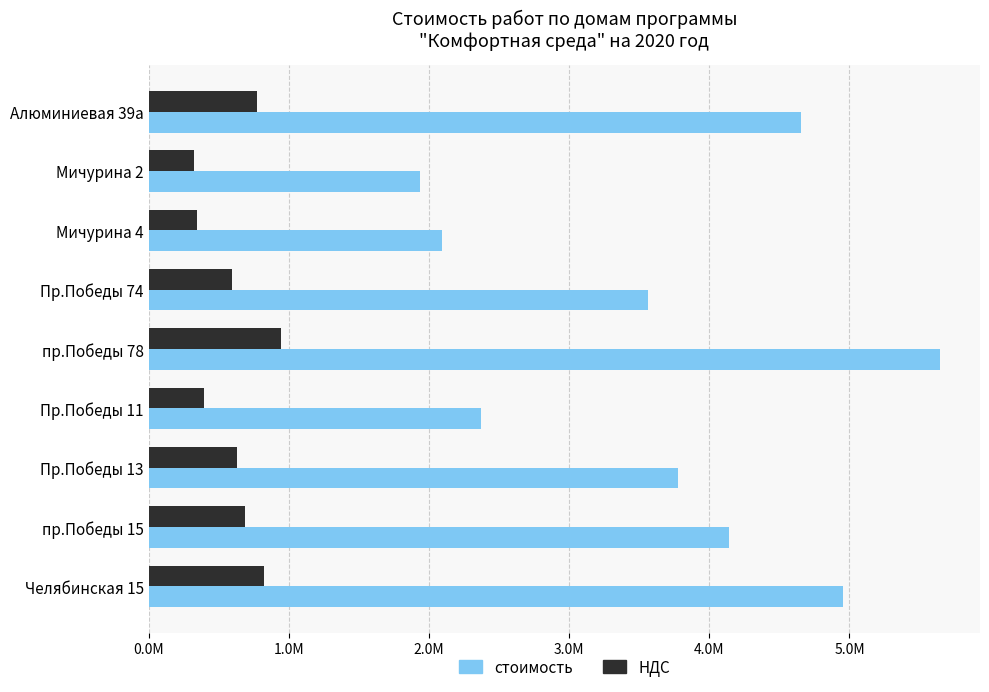

What is the difference between the maximum and second lowest values in the стоимость series?

3559503.6